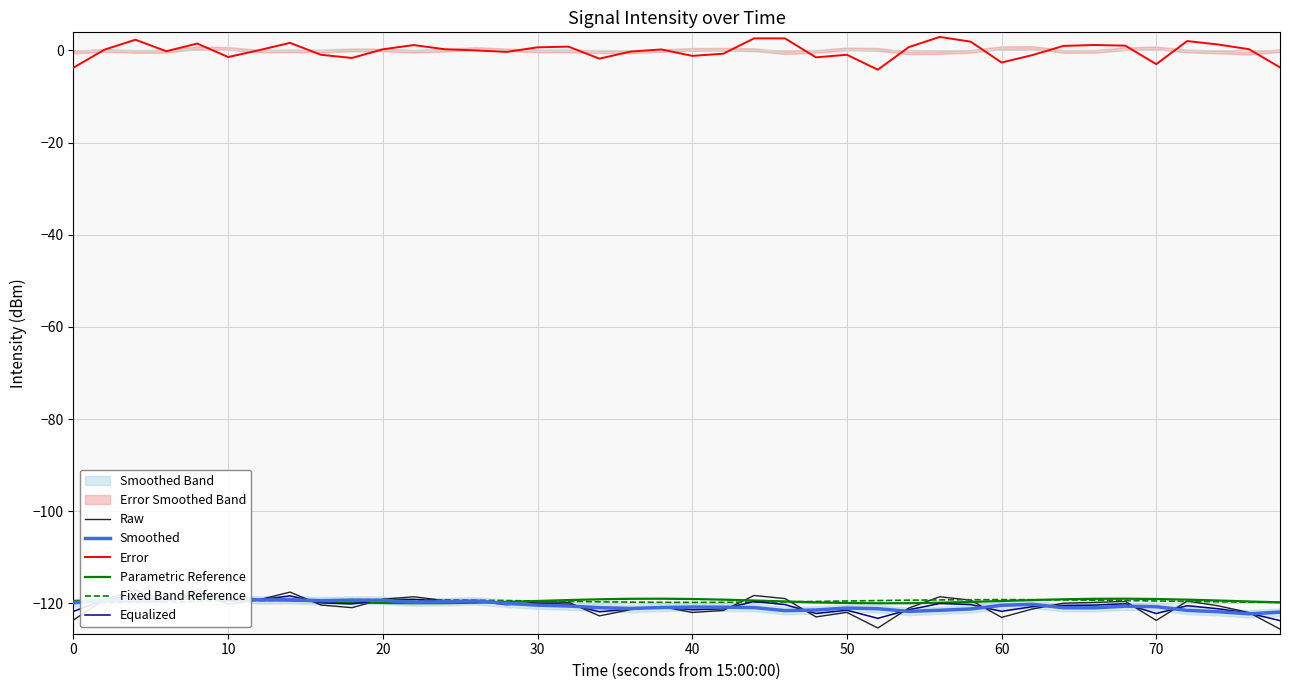

What is the average value of the Smoothed series?

-120.5